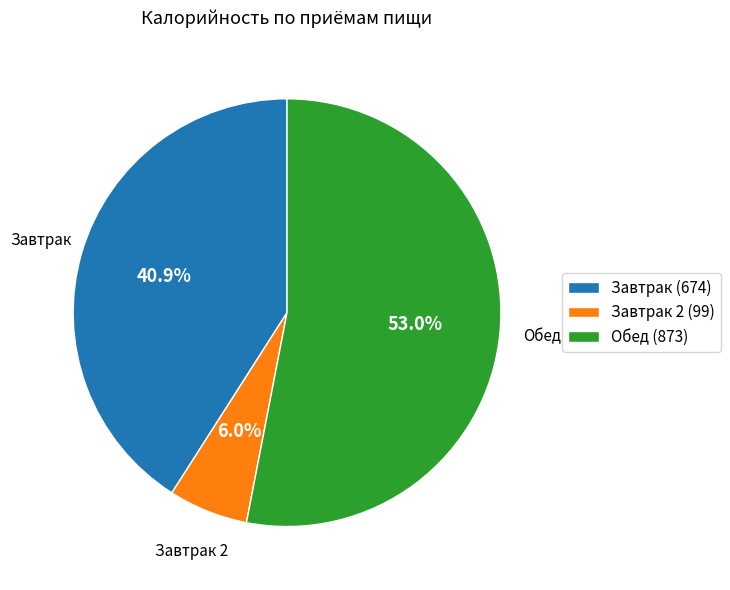

How many segments does this pie chart have?

3